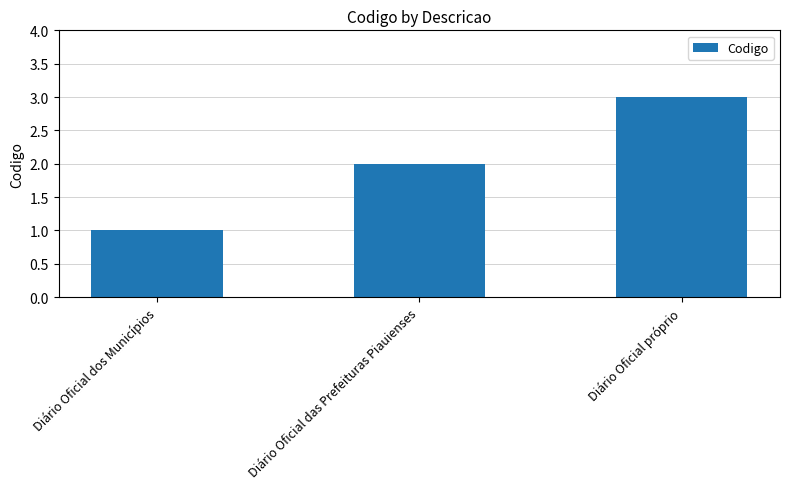

How many values are below 2?

1